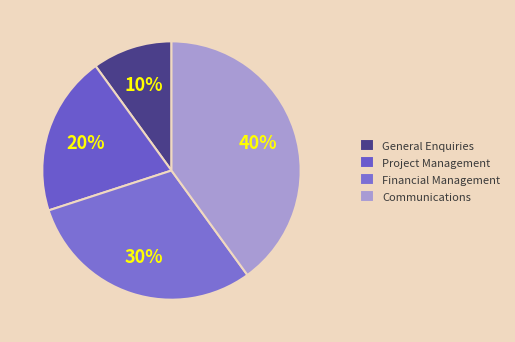

Does any single category account for the majority?

No